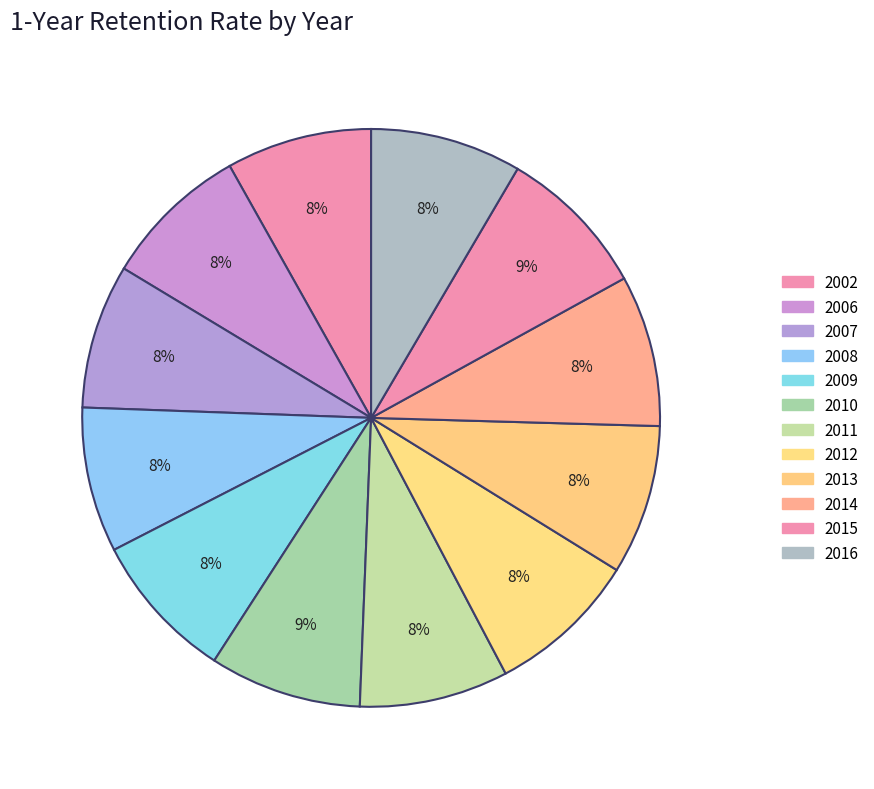

True or false: 2010 accounts for 2% of the total.

False